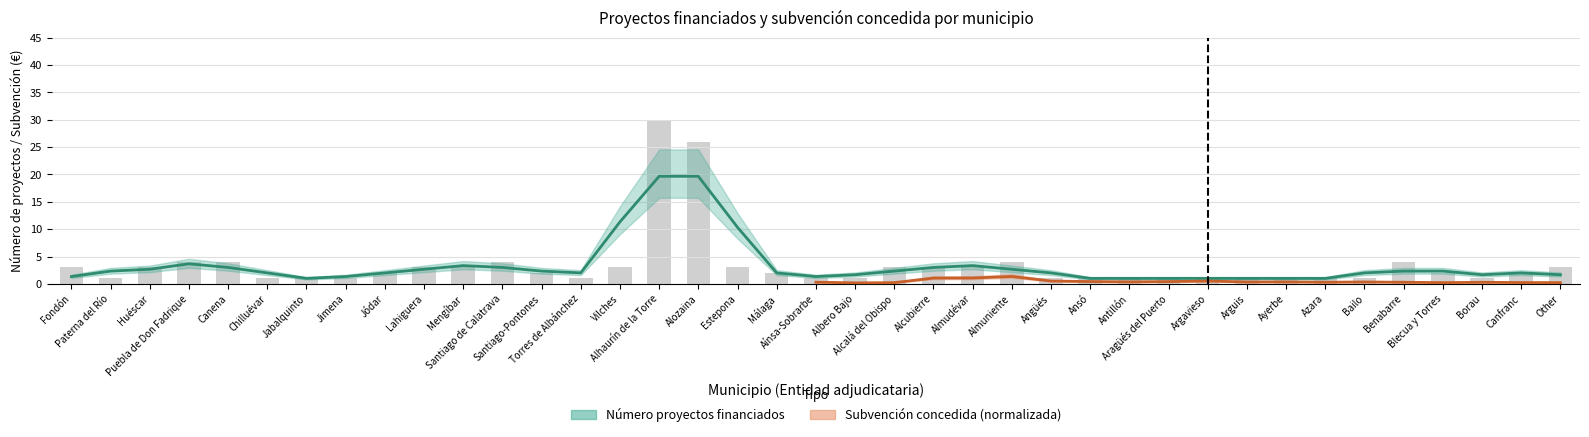

What is the difference between the maximum and minimum values?

29